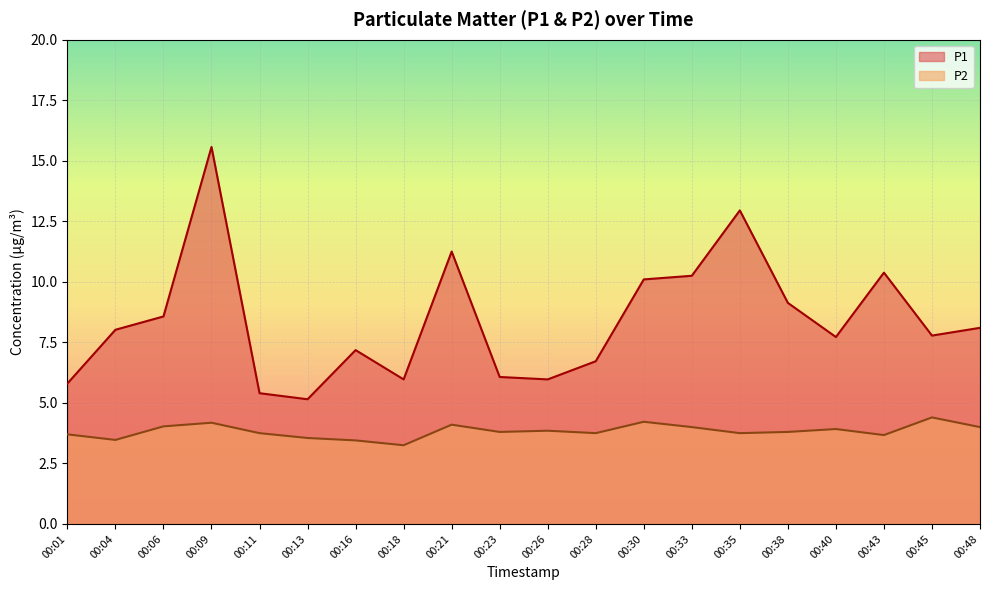

Between 00:35 and 00:23, which is larger?

00:35